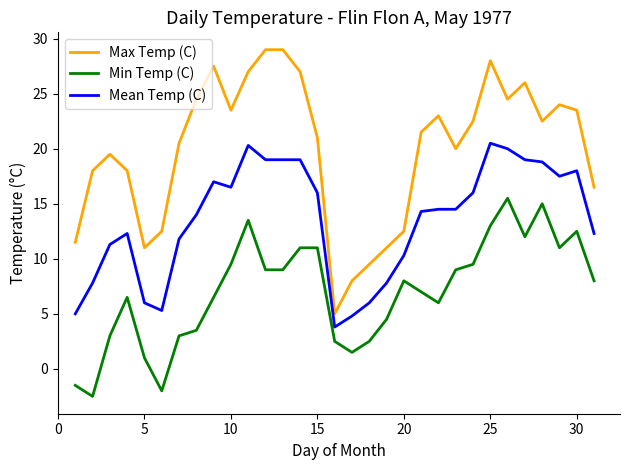

What is the maximum value shown in the chart?

29.0